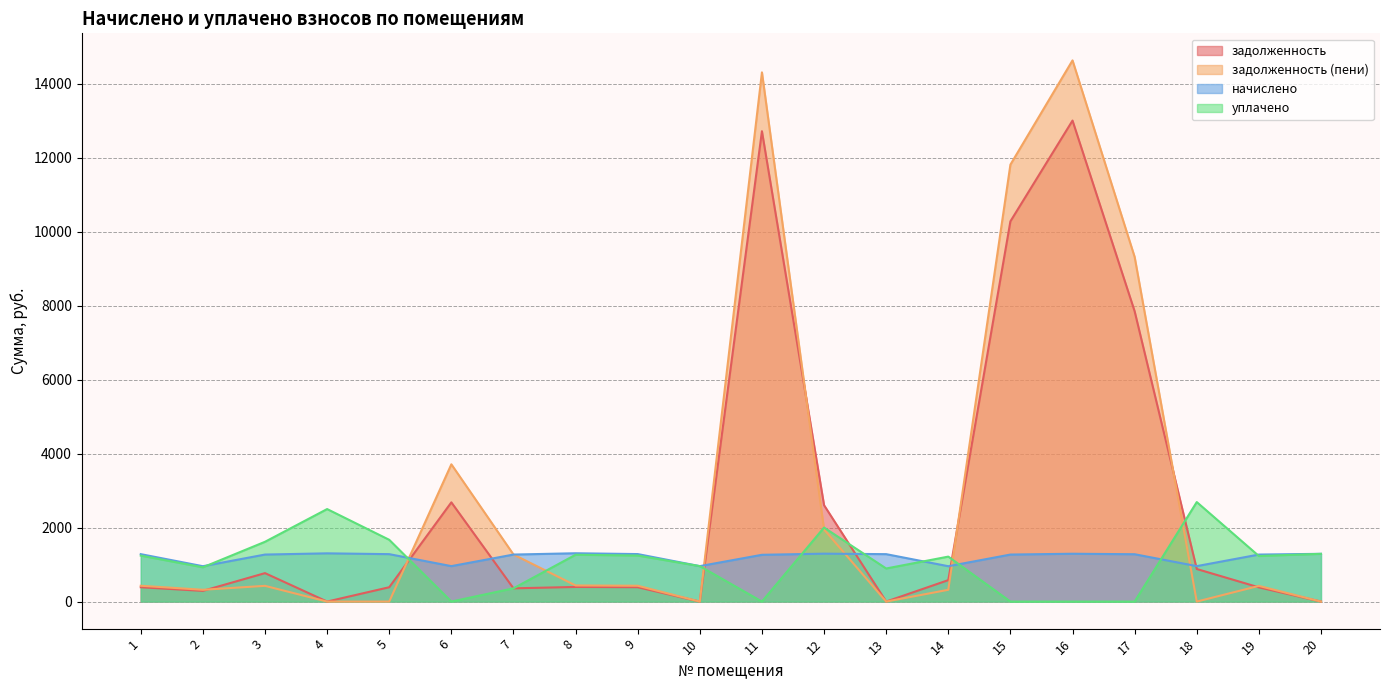

How many data points in задолженность are less than 394?

10